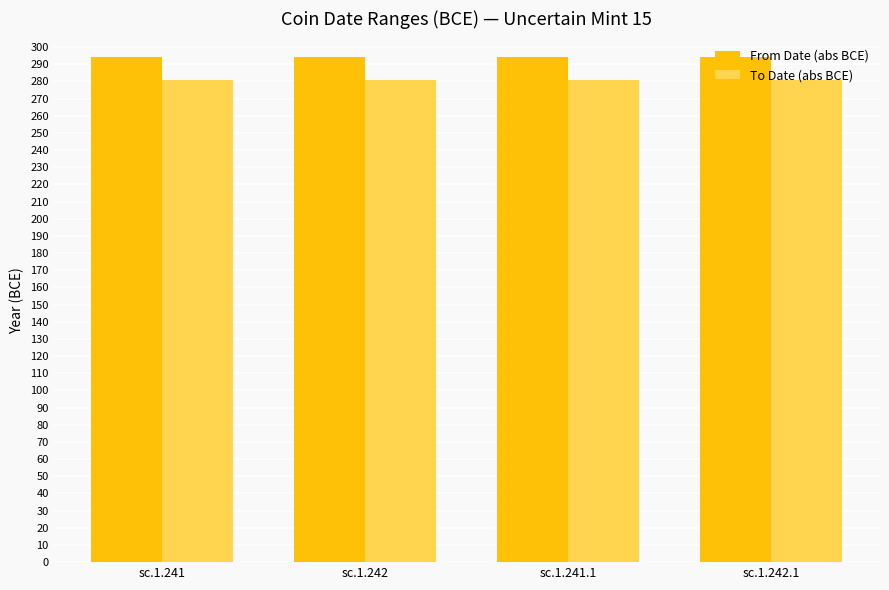

What is the total value across all series at sc.1.242.1?

575